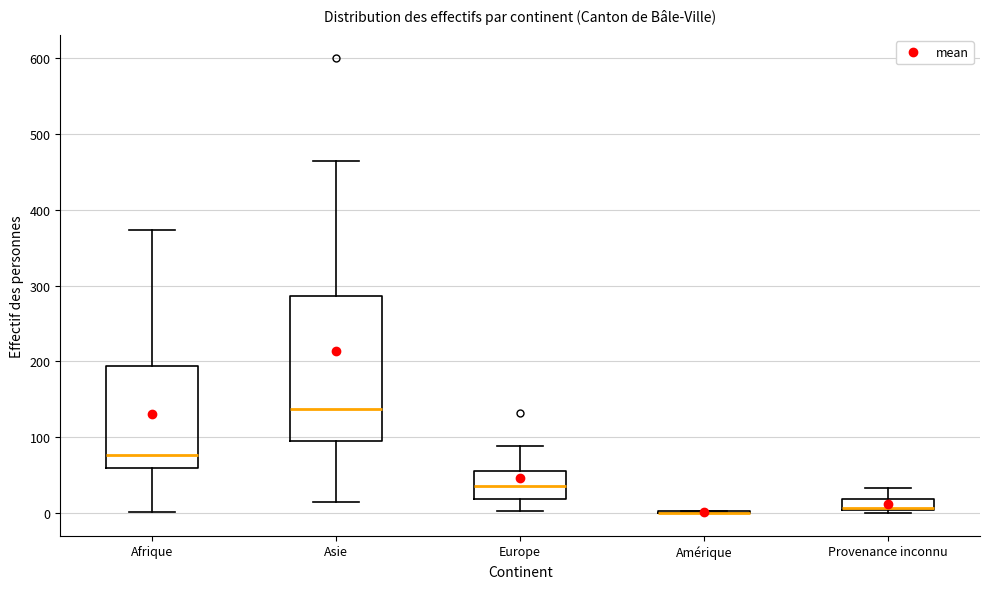

Comparing the boxes themselves (not the whiskers), which one is the tallest?

Asie